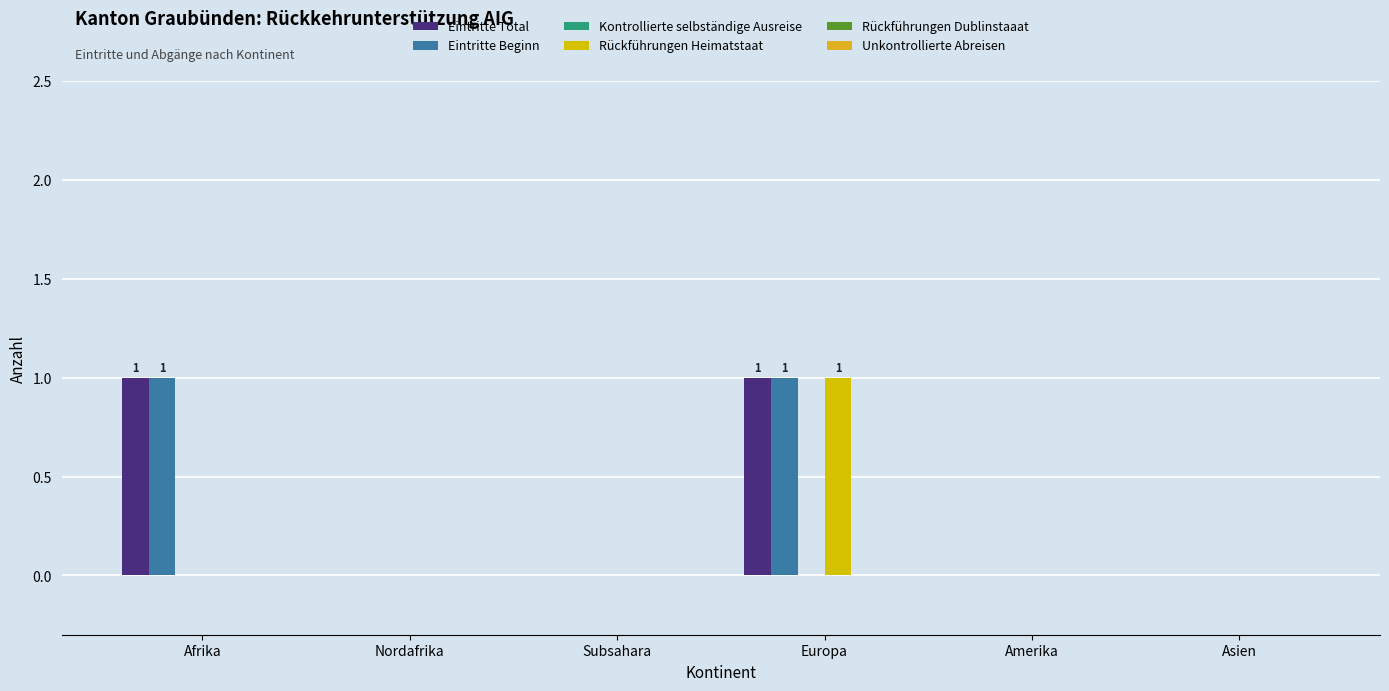

Is it true that Rückführungen Heimatstaat equals 0 at Asien?

True